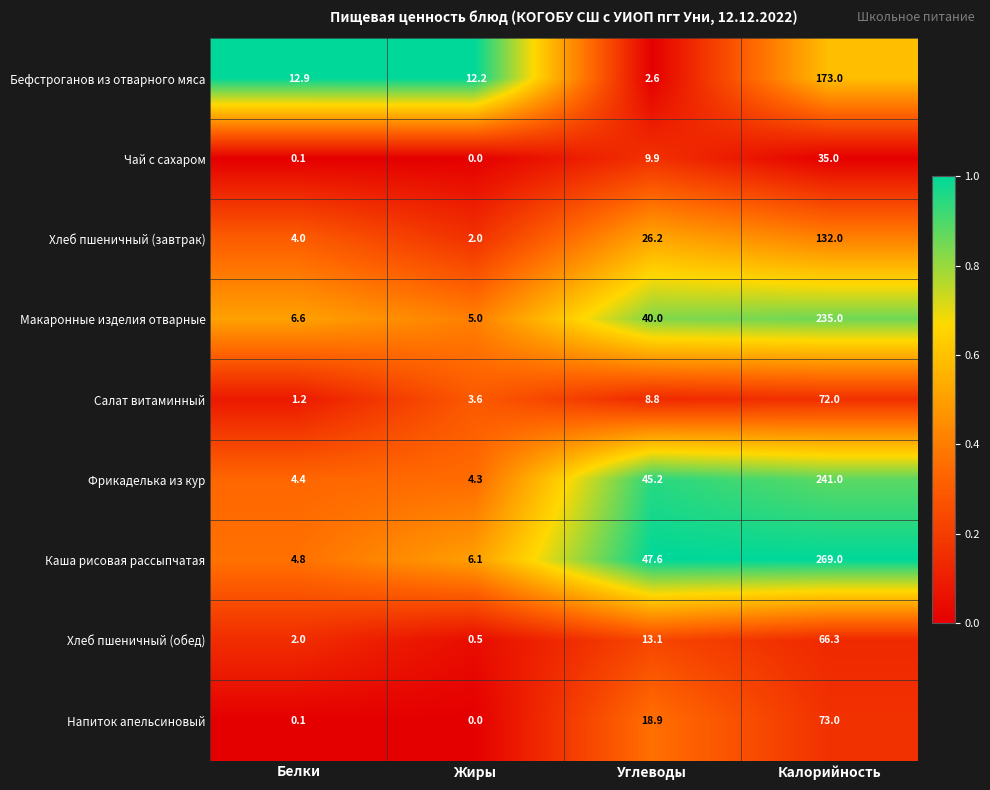

Which category has the highest value across all series?

Калорийность